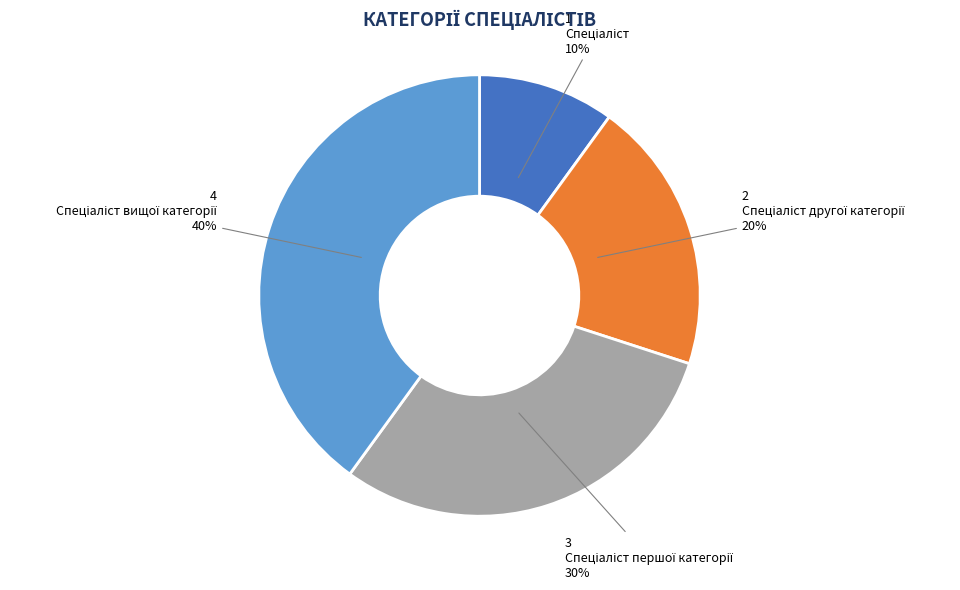

To the nearest percent, what is the average slice percentage?

25%